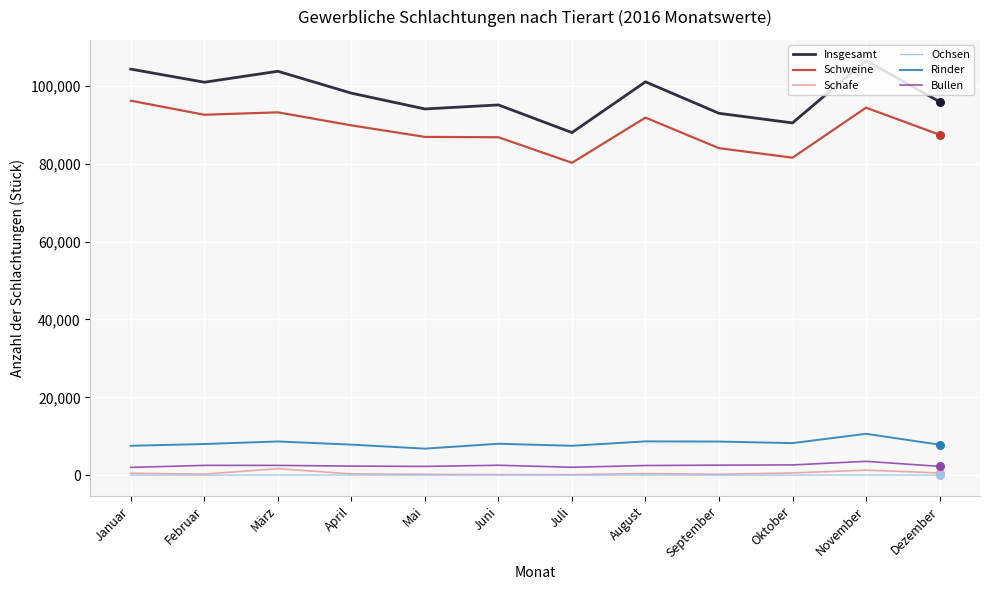

Which series changed the most between September and November?

Insgesamt